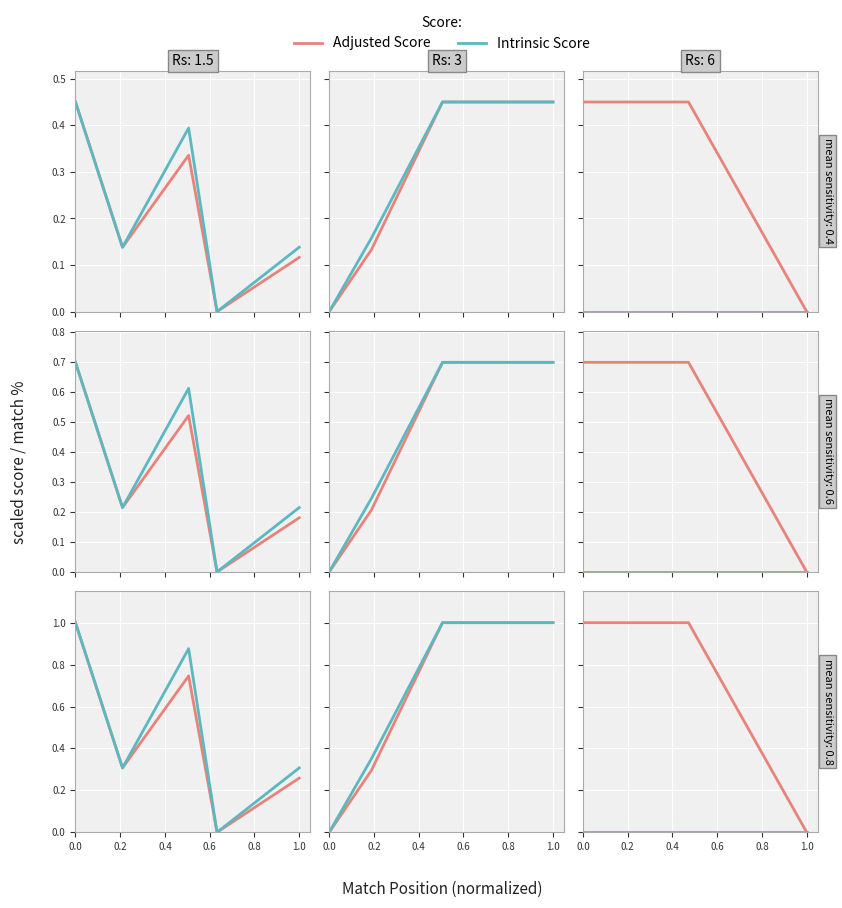

Which series has the largest total across all categories?

Adjusted Score